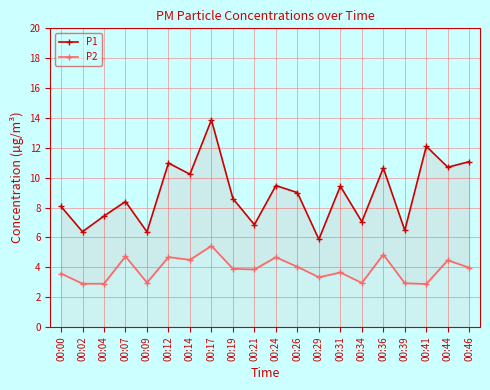

Between 00:09 and 00:26, which series saw the biggest shift?

P1